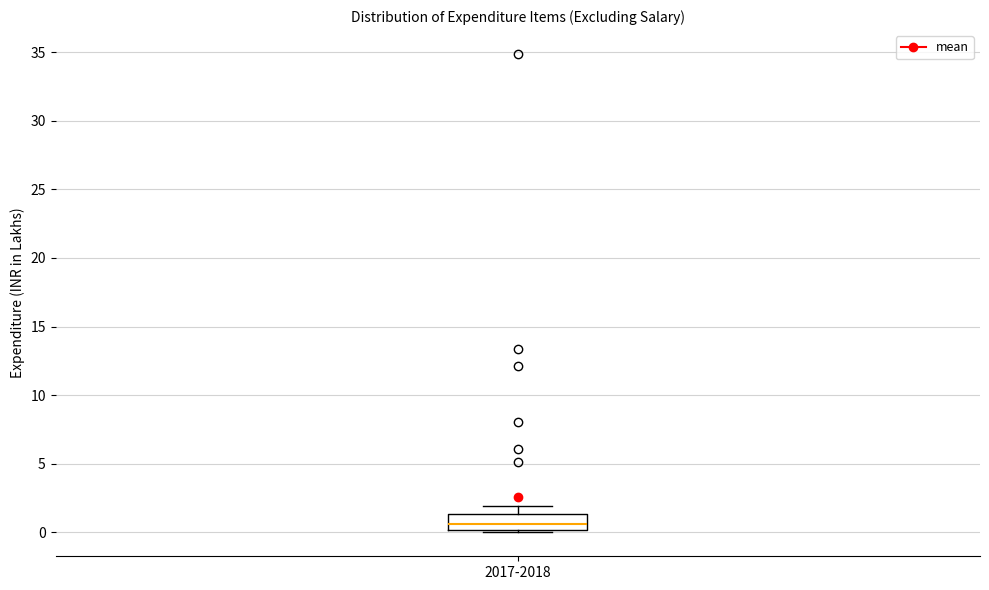

Where does the upper whisker of the box for 2017-2018 end on the y-axis? The values are not printed on the chart, so give them approximately, as read against the axis.

2.0